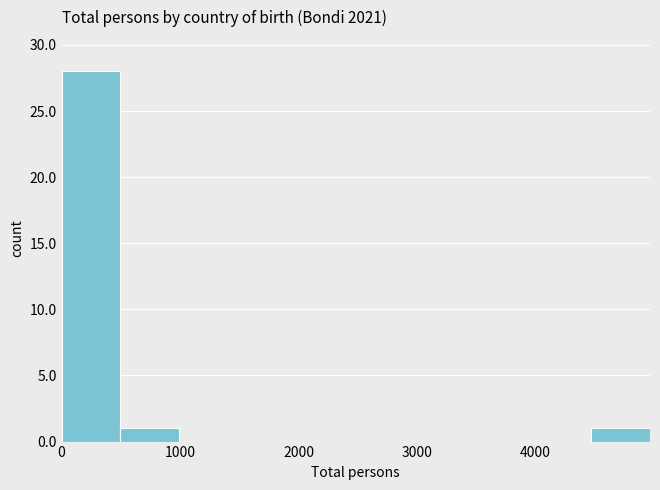

How tall is the bar that spans 4500 to 5000 on the x-axis? Neither the bar edges nor the heights are printed on the chart, so give them approximately, as read against the axes.

1